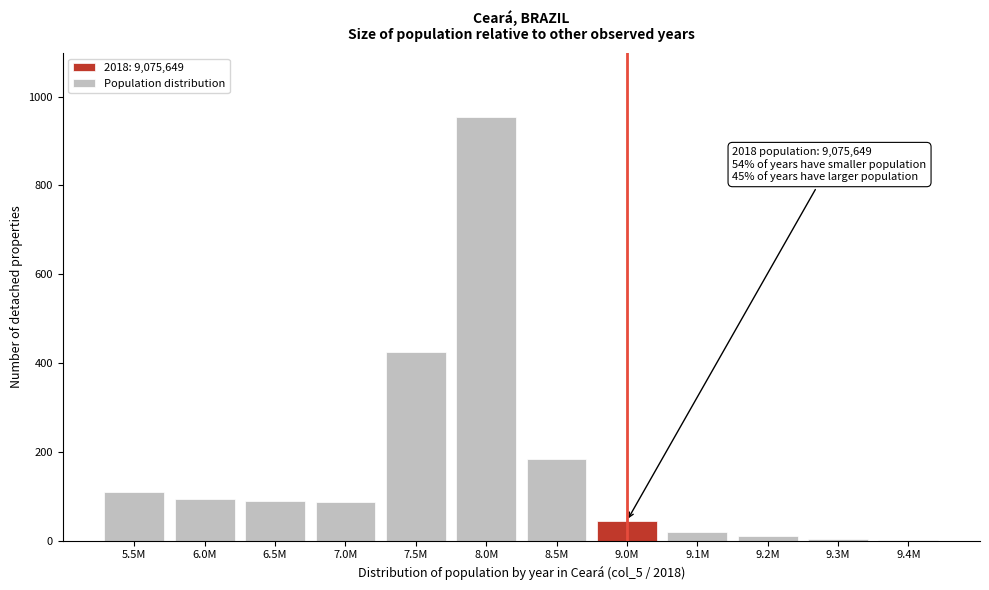

At which category does the chart reach its peak across all series?

8.0M